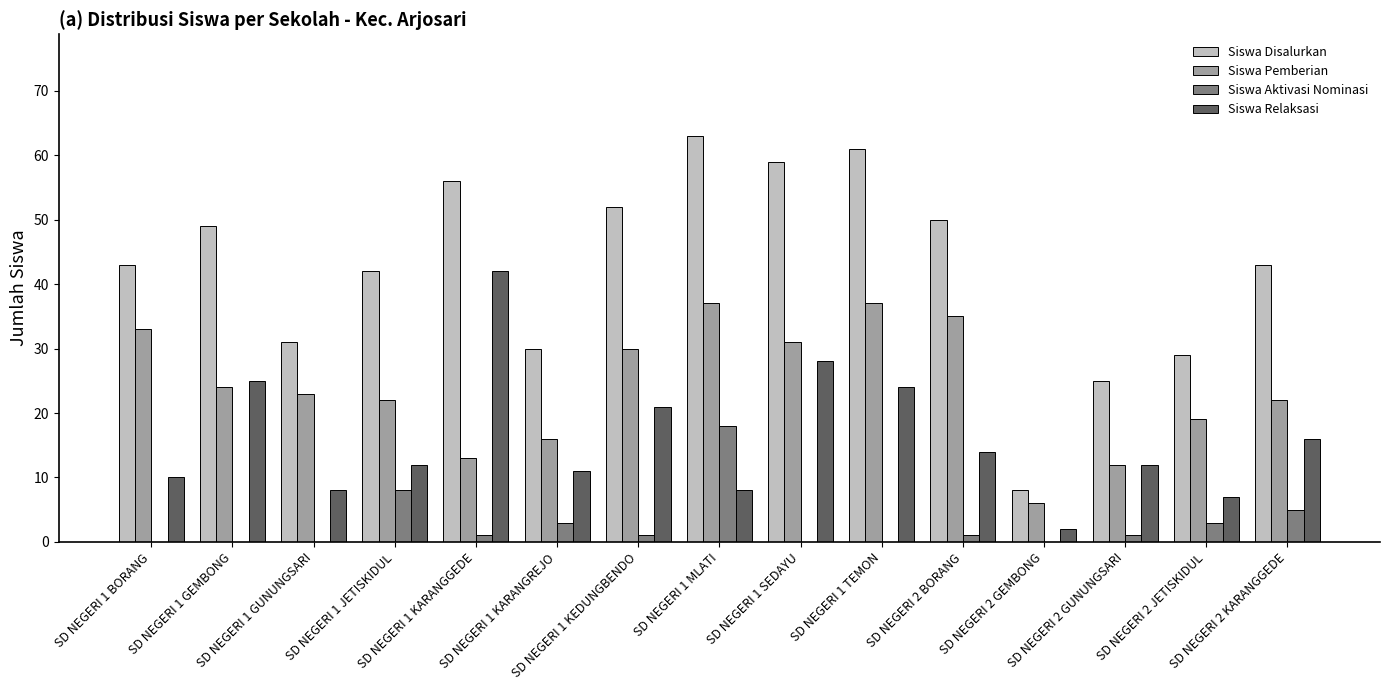

What value does the Siswa Relaksasi series have at SD NEGERI 2 KARANGGEDE, to the nearest 5?

15